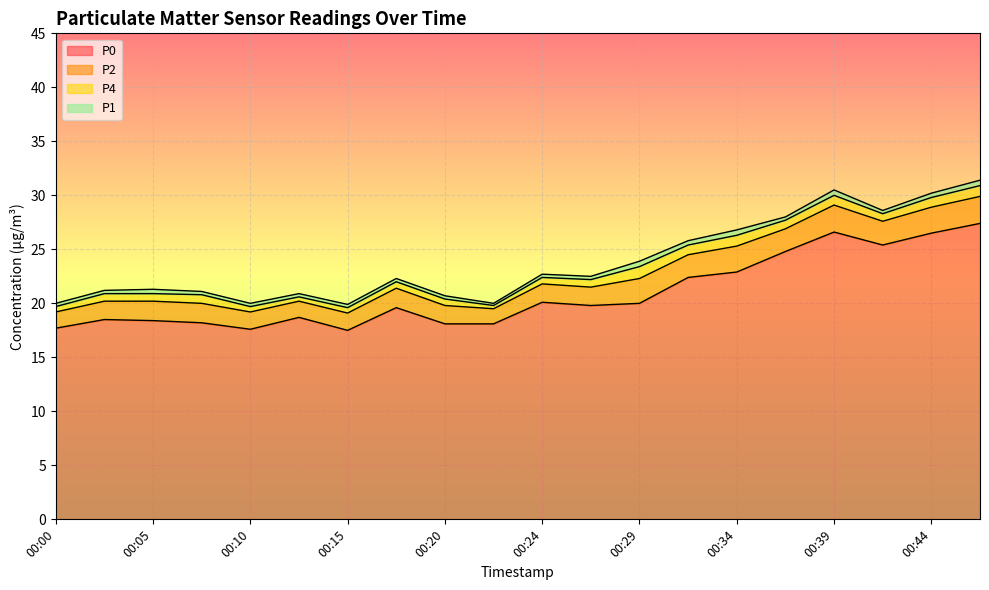

True or false: P1 and P2 cross at least once.

False